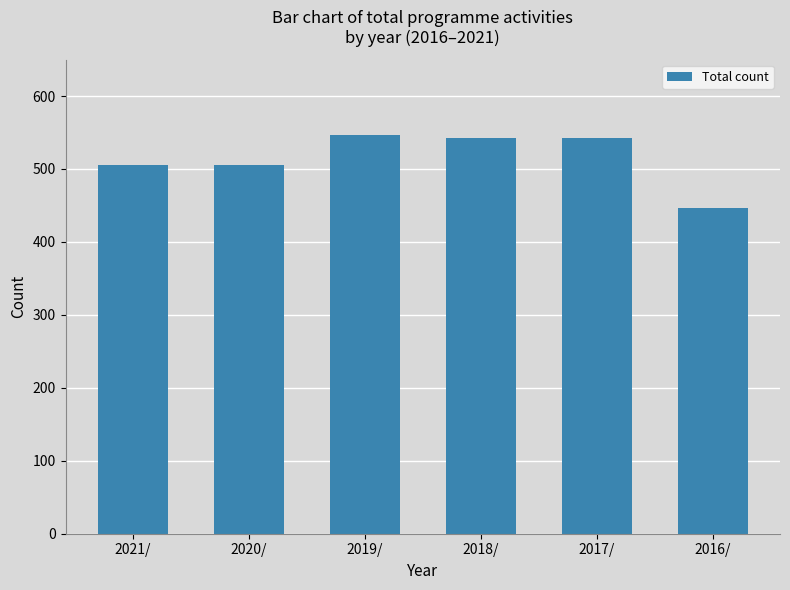

What is the label of the 5th bar from the left?

2017/